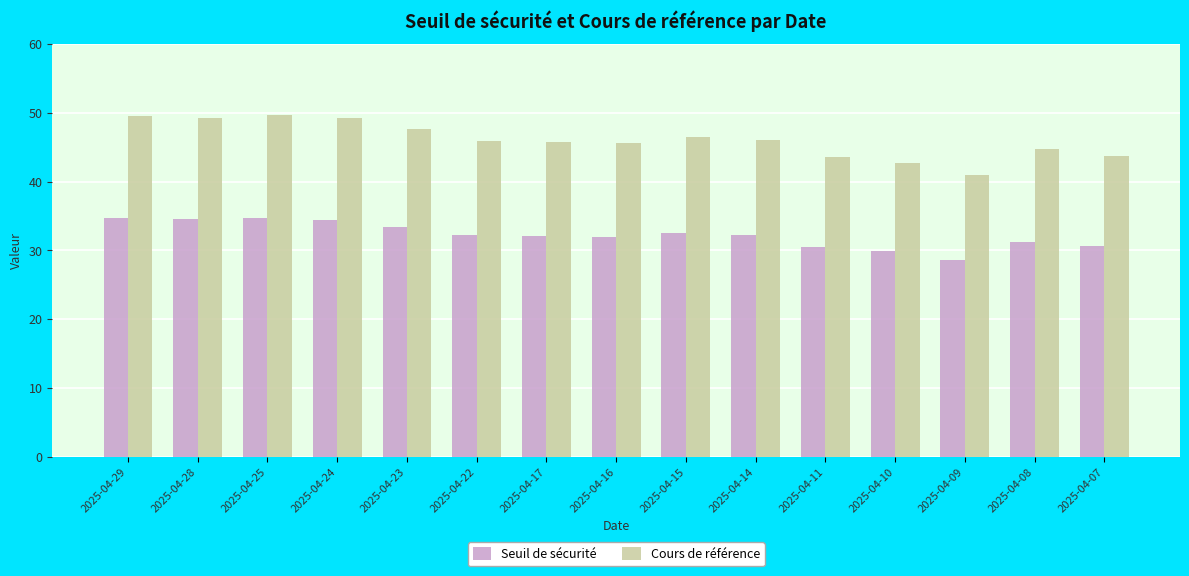

Where does the Seuil de sécurité series first go above 32?

2025-04-29